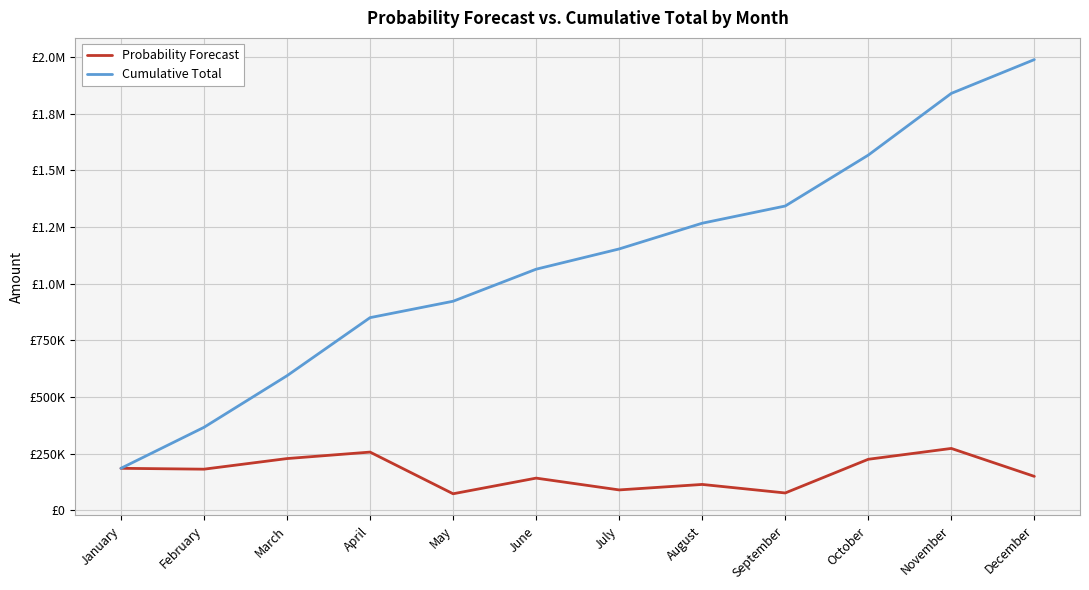

Does the chart display data point markers on the line(s)?

No